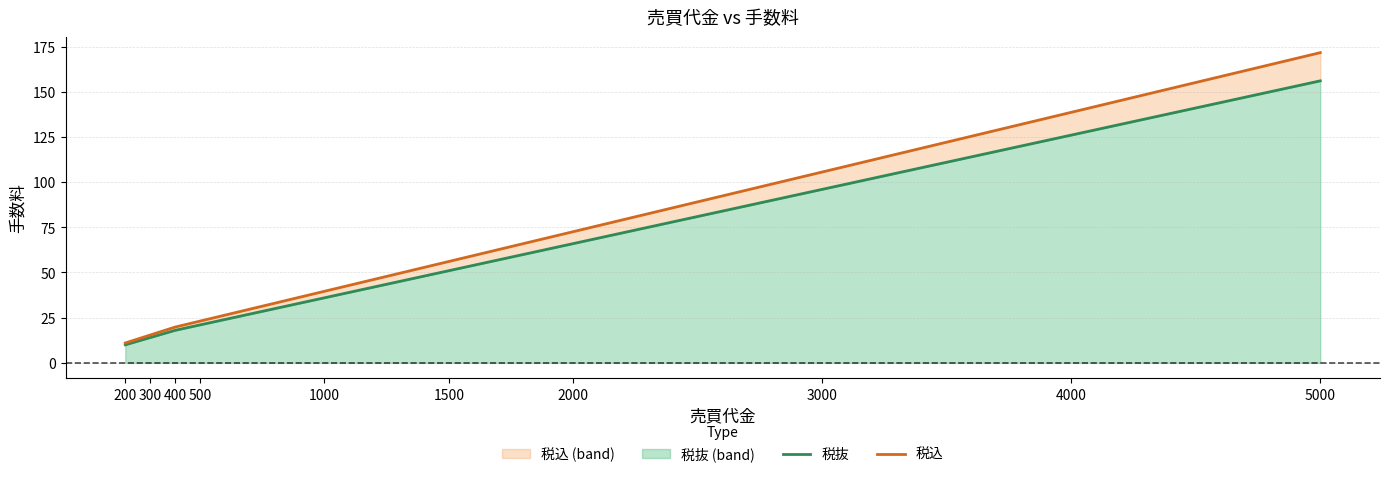

At which category is the sum across all series the highest?

5000